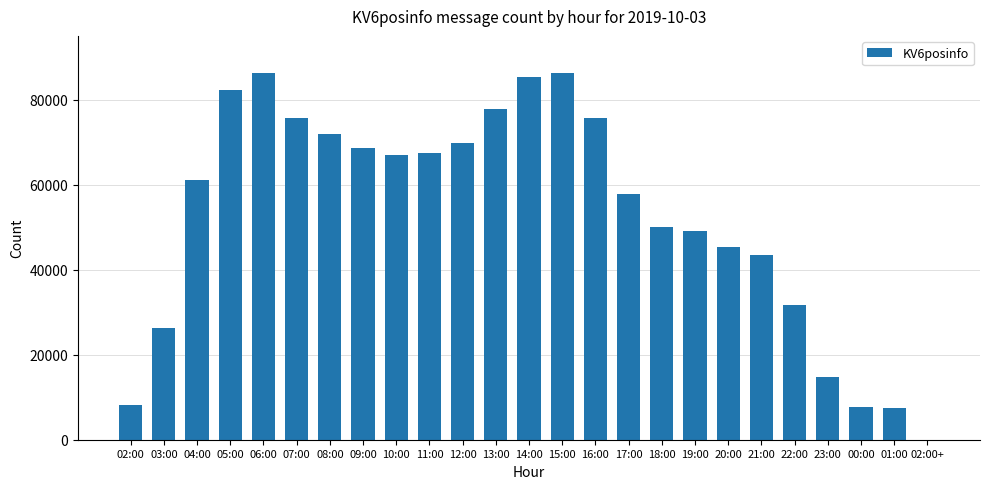

Does the chart contain stacked bars?

No